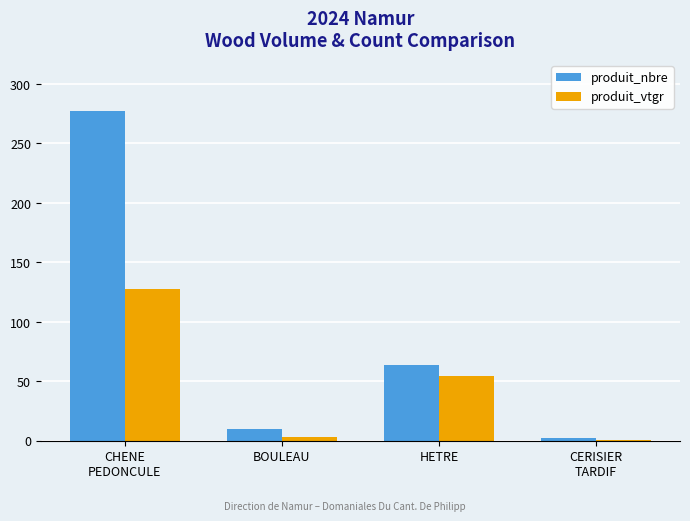

What is the highest value of the produit_vtgr series?

127.5